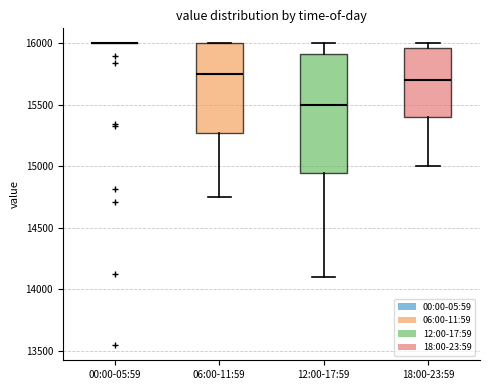

Reading left to right, transcribe this box plot: for each box, give where its median line is, the range the box spans, and where its two whiskers end, as read against the y-axis. The values are not printed on the chart, so give them approximately, as read against the axis.

00:00-05:59: box collapsed to a line at 16000, whiskers 16000 to 16000
06:00-11:59: median 15750, box 15300 to 16000, whiskers 14750 to 16000
12:00-17:59: median 15500, box 14950 to 15900, whiskers 14100 to 16000
18:00-23:59: median 15700, box 15400 to 15950, whiskers 15000 to 16000